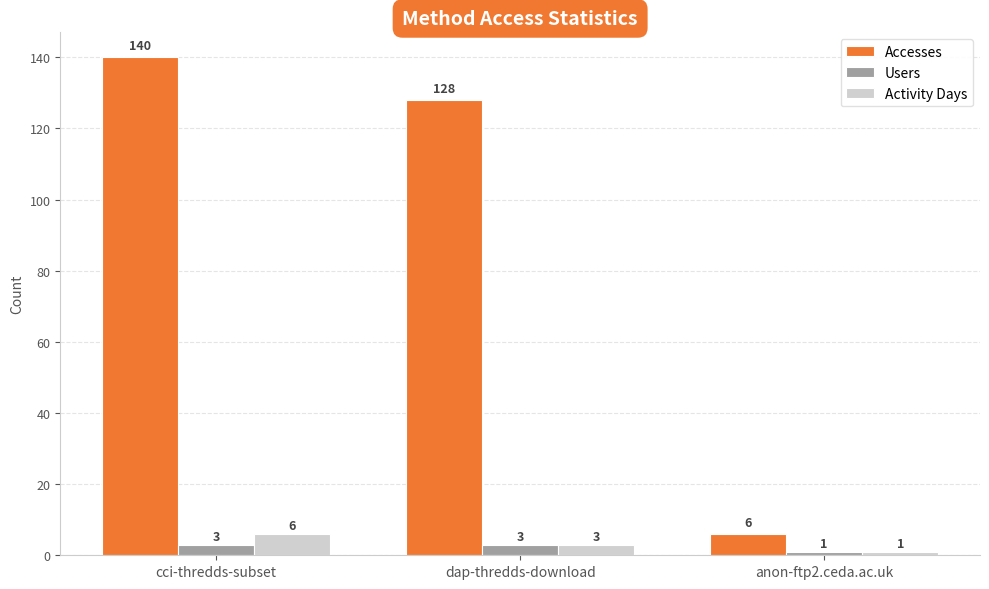

What is the difference between the maximum and minimum values in the Accesses series?

134